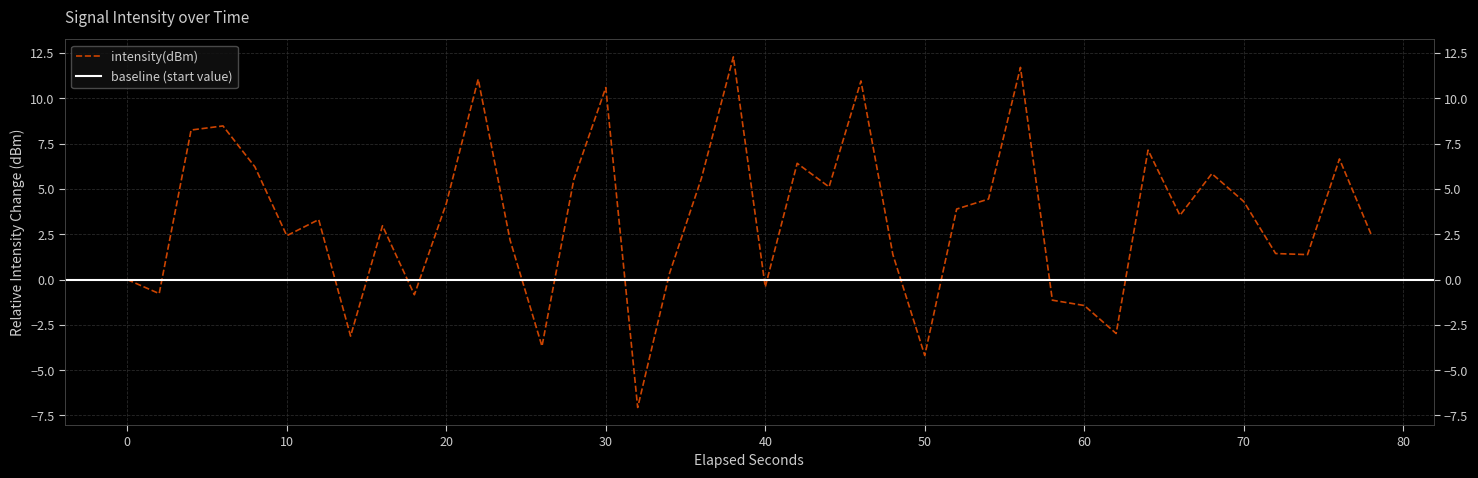

Reading right to left, transcribe all the data shown in this chart.

2.5	6.7	1.4	1.4	4.3	5.8	3.5	7.1	-3.0	-1.4	-1.1	11.7	4.4	3.9	-4.2	1.4	11.0	5.1	6.4	-0.4	12.3	5.6	0.4	-7.1	10.6	5.5	-3.7	2.2	11.1	4.2	-0.8	3.0	-3.1	3.3	2.4	6.2	8.5	8.3	-0.8	0.0